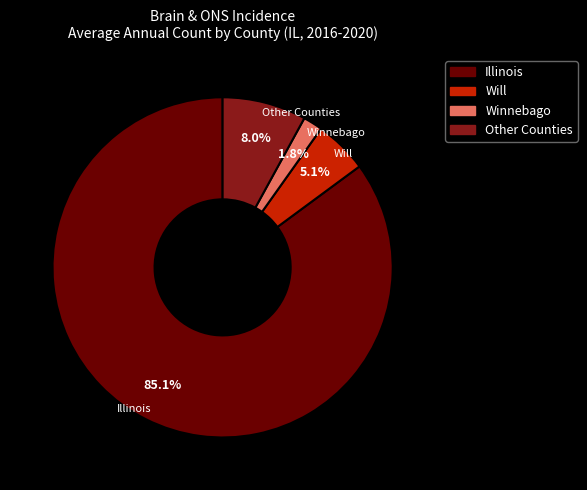

Is there a majority slice in this chart?

Yes